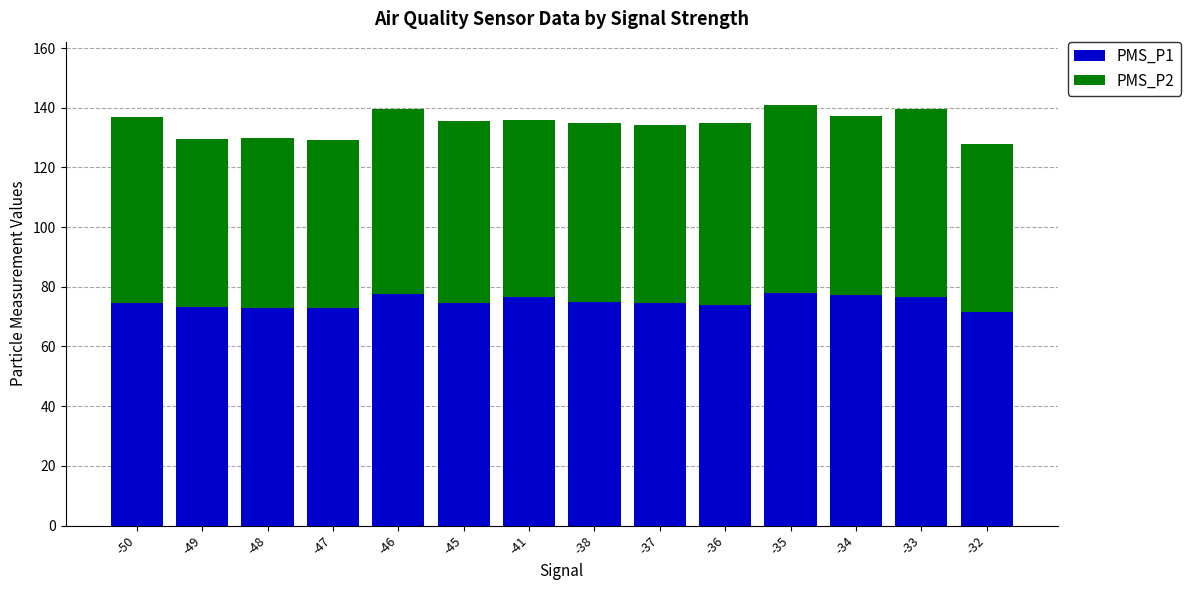

How many distinct data groups are displayed?

2